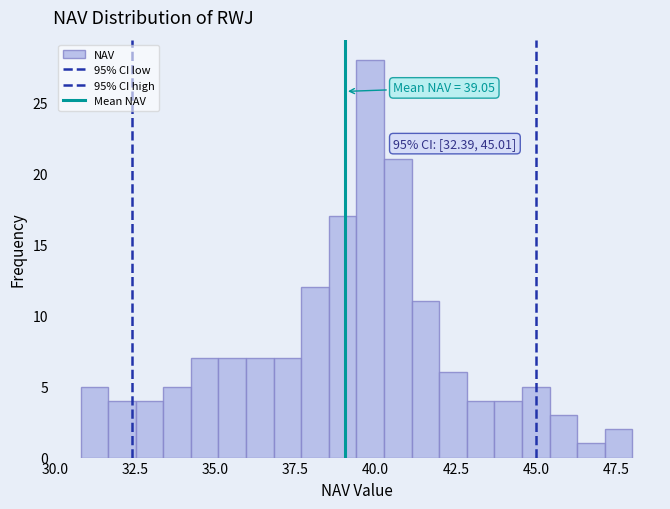

Read against the x-axis, roughly where is the centre of the tallest bar?

40.0